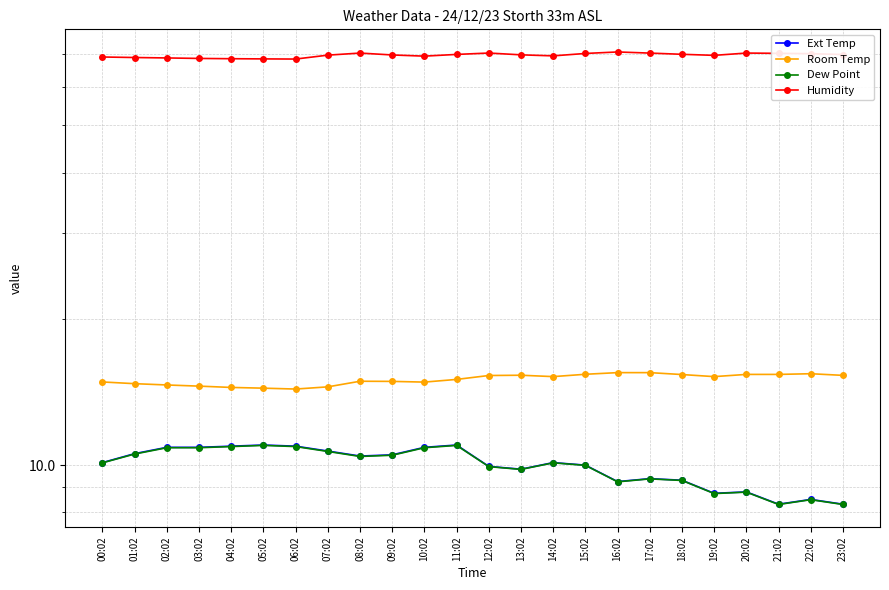

Reading left to right, list all the values displayed in this chart.

Ext Temp: 00:02=10.1	01:02=10.6	02:02=10.9	03:02=10.9	04:02=10.9	05:02=11.0	06:02=10.9	07:02=10.7	08:02=10.4	09:02=10.5	10:02=10.9	11:02=11.0	12:02=9.9	13:02=9.8	14:02=10.1	15:02=10.0	16:02=9.2	17:02=9.4	18:02=9.3	19:02=8.8	20:02=8.8	21:02=8.3	22:02=8.5	23:02=8.3
Room Temp: 00:02=14.8	01:02=14.7	02:02=14.6	03:02=14.5	04:02=14.4	05:02=14.4	06:02=14.3	07:02=14.5	08:02=14.9	09:02=14.9	10:02=14.8	11:02=15.0	12:02=15.3	13:02=15.3	14:02=15.2	15:02=15.4	16:02=15.5	17:02=15.5	18:02=15.4	19:02=15.2	20:02=15.4	21:02=15.4	22:02=15.4	23:02=15.3
Dew Point: 00:02=10.1	01:02=10.5	02:02=10.9	03:02=10.9	04:02=10.9	05:02=11.0	06:02=10.9	07:02=10.7	08:02=10.4	09:02=10.5	10:02=10.9	11:02=11.0	12:02=9.9	13:02=9.8	14:02=10.1	15:02=10.0	16:02=9.2	17:02=9.4	18:02=9.3	19:02=8.7	20:02=8.8	21:02=8.3	22:02=8.5	23:02=8.3
Humidity: 00:02=69.1	01:02=69.0	02:02=68.8	03:02=68.7	04:02=68.6	05:02=68.5	06:02=68.5	07:02=69.8	08:02=70.4	09:02=69.8	10:02=69.4	11:02=70.0	12:02=70.5	13:02=69.8	14:02=69.5	15:02=70.3	16:02=70.8	17:02=70.4	18:02=70.0	19:02=69.7	20:02=70.4	21:02=70.3	22:02=70.2	23:02=70.0